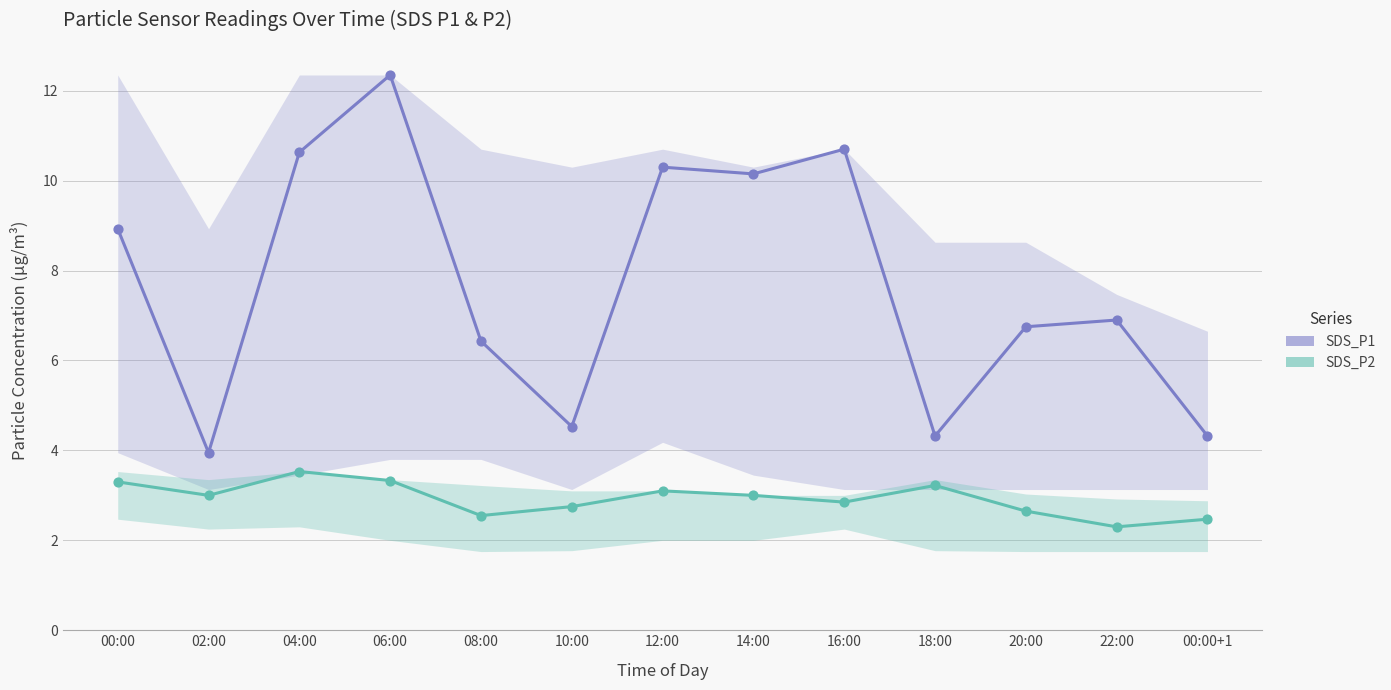

At how many categories does at least one series exceed 10?

5